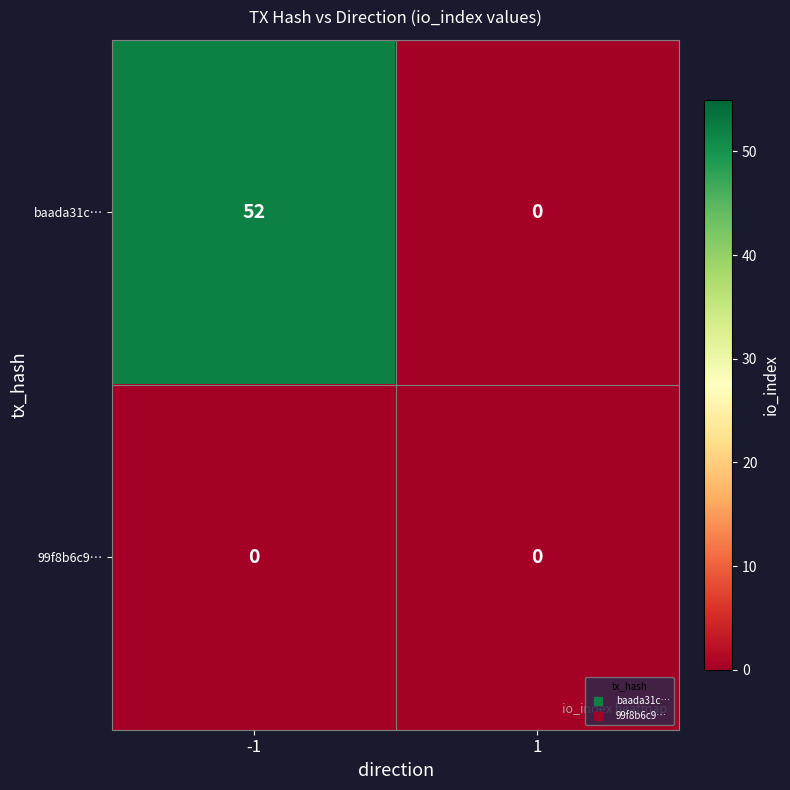

Which series changed the most between -1 and 1?

baada31c…